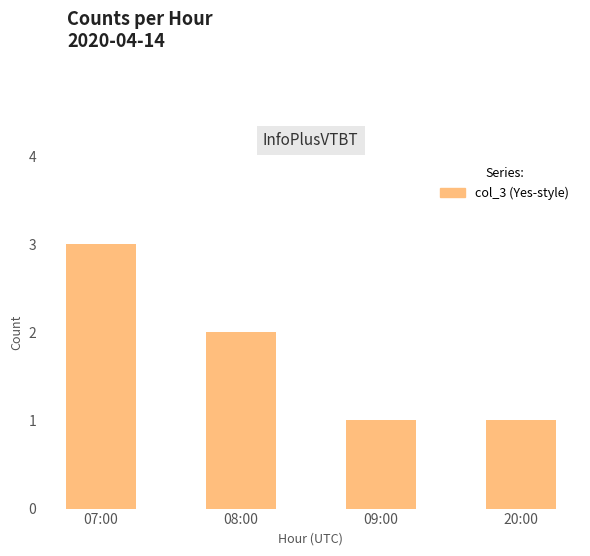

Where is the data nearest to the value 2?

08:00